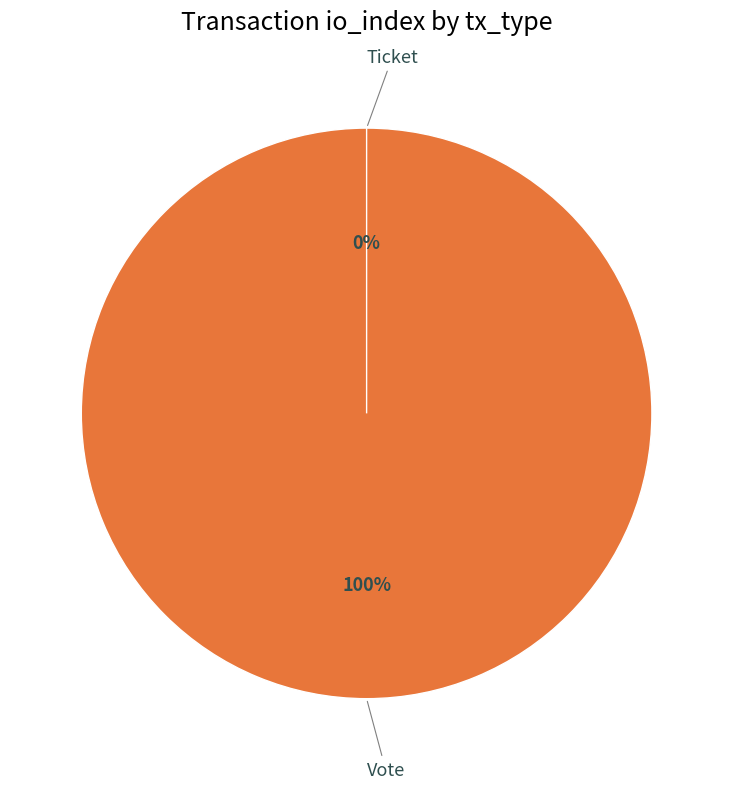

What is the smallest slice in the pie chart?

Ticket